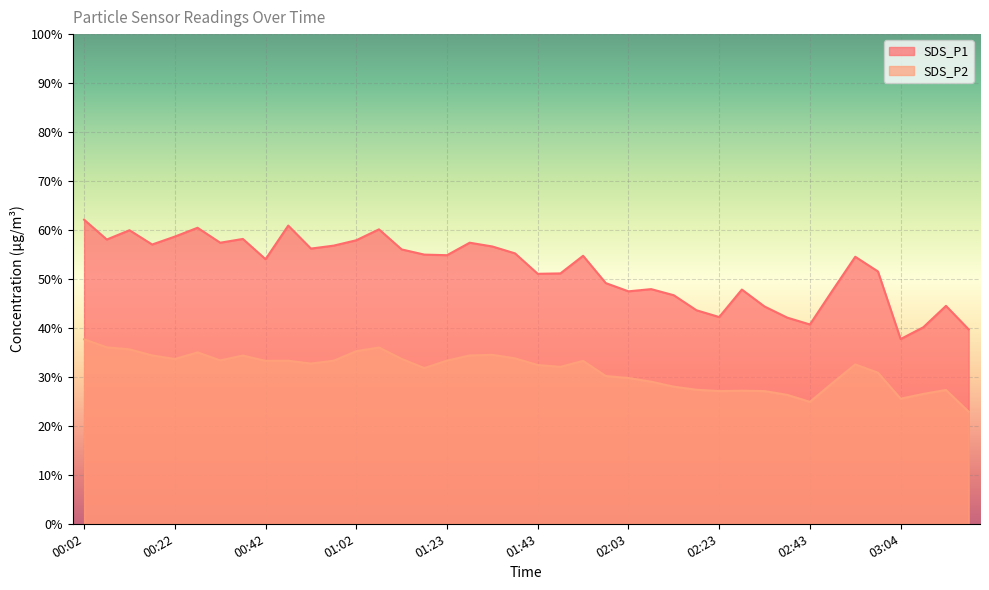

Rank the categories by SDS_P1 value from lowest to highest.

03:04, 03:19, 03:09, 02:43, 02:38, 02:23, 02:18, 02:33, 03:14, 02:13, 02:03, 02:48, 02:28, 02:08, 01:58, 01:43, 01:48, 02:59, 00:42, 02:54, 01:53, 01:23, 01:18, 01:38, 01:12, 00:52, 01:33, 00:57, 00:17, 00:32, 01:28, 01:02, 00:07, 00:37, 00:22, 00:12, 01:07, 00:27, 00:47, 00:02